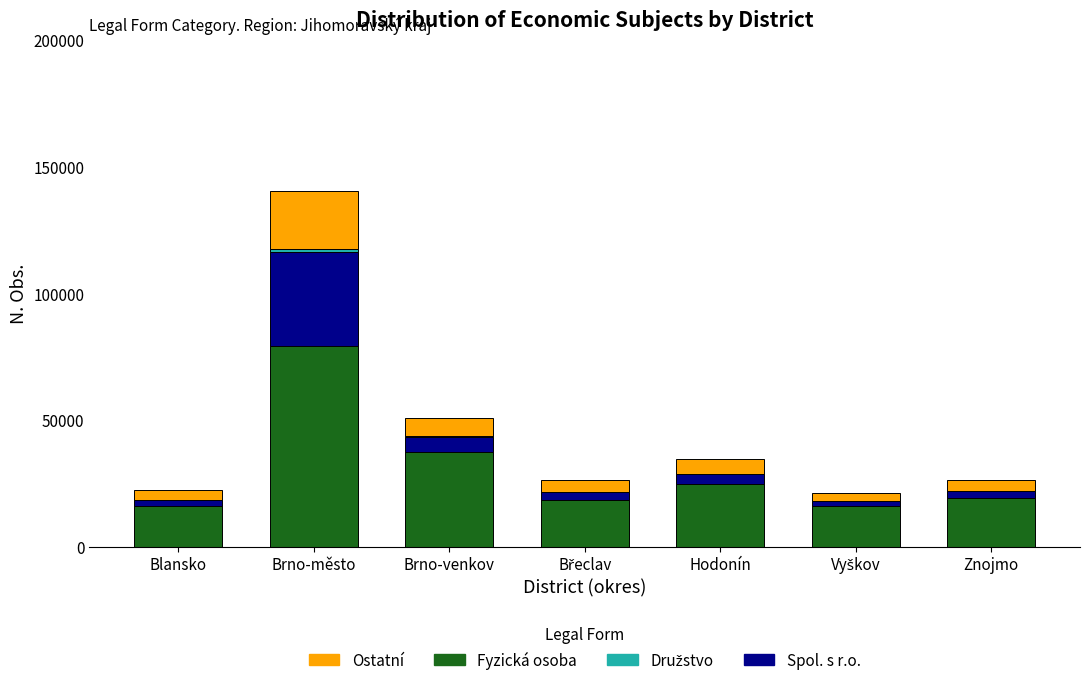

At which category is the sum across all series the highest?

Brno-město